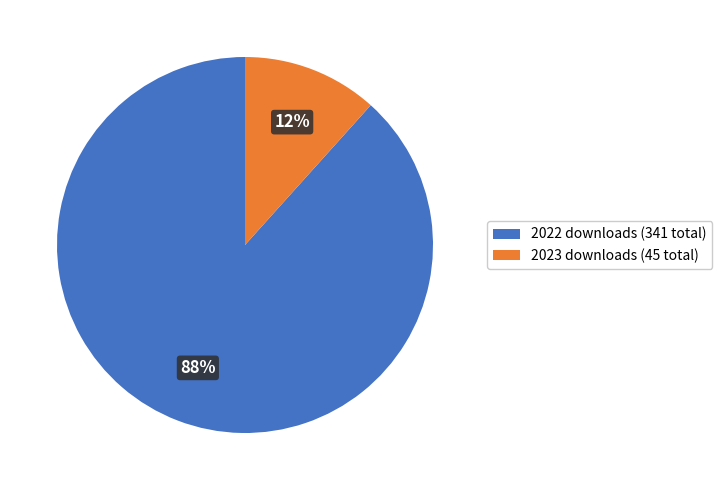

Which category has the smallest portion of the pie?

2023 downloads (45 total)